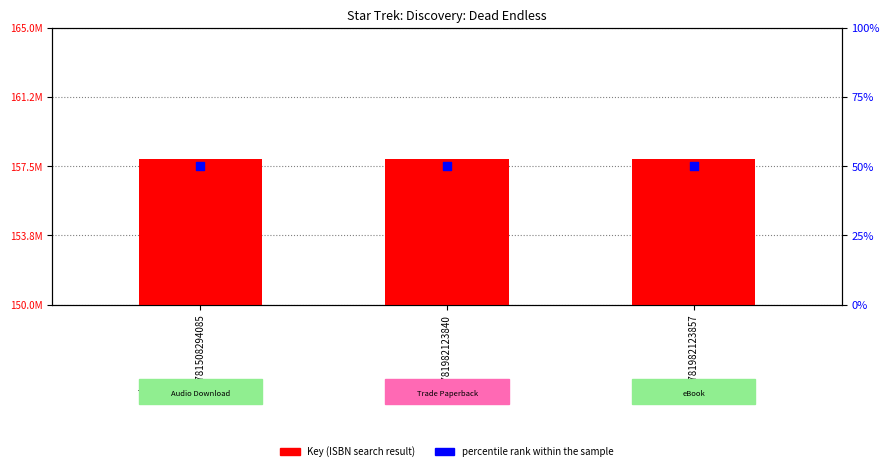

Which series reaches the minimum Y coordinate?

percentile rank within the sample